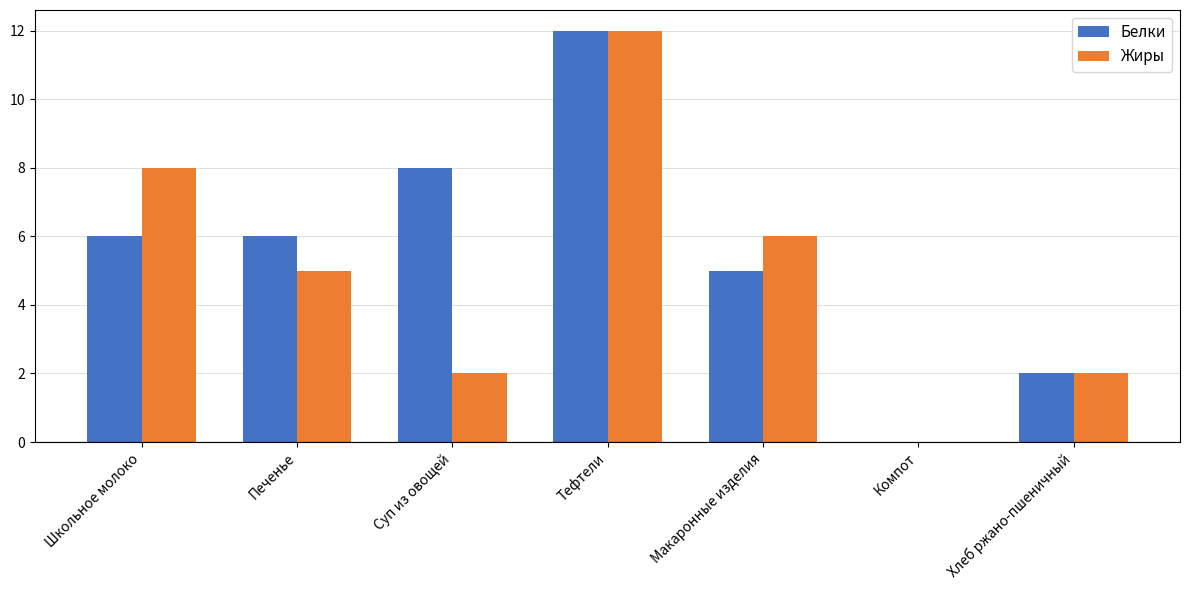

Between Школьное молоко and Макаронные изделия, which series saw the biggest shift?

Жиры